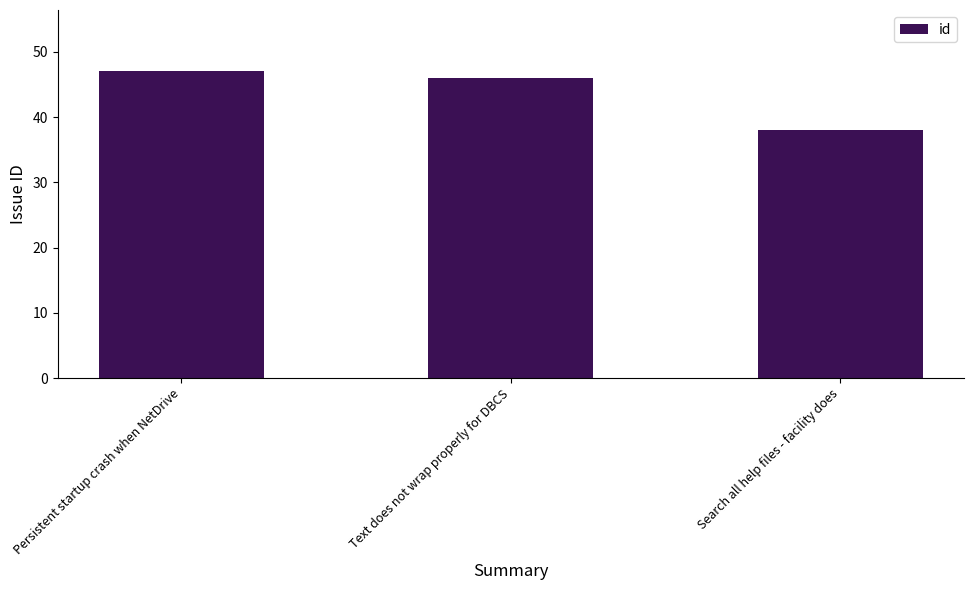

Reading left to right, list all the values displayed in this chart.

Persistent startup crash when NetDrive=47	Text does not wrap properly for DBCS=46	Search all help files - facility does=38